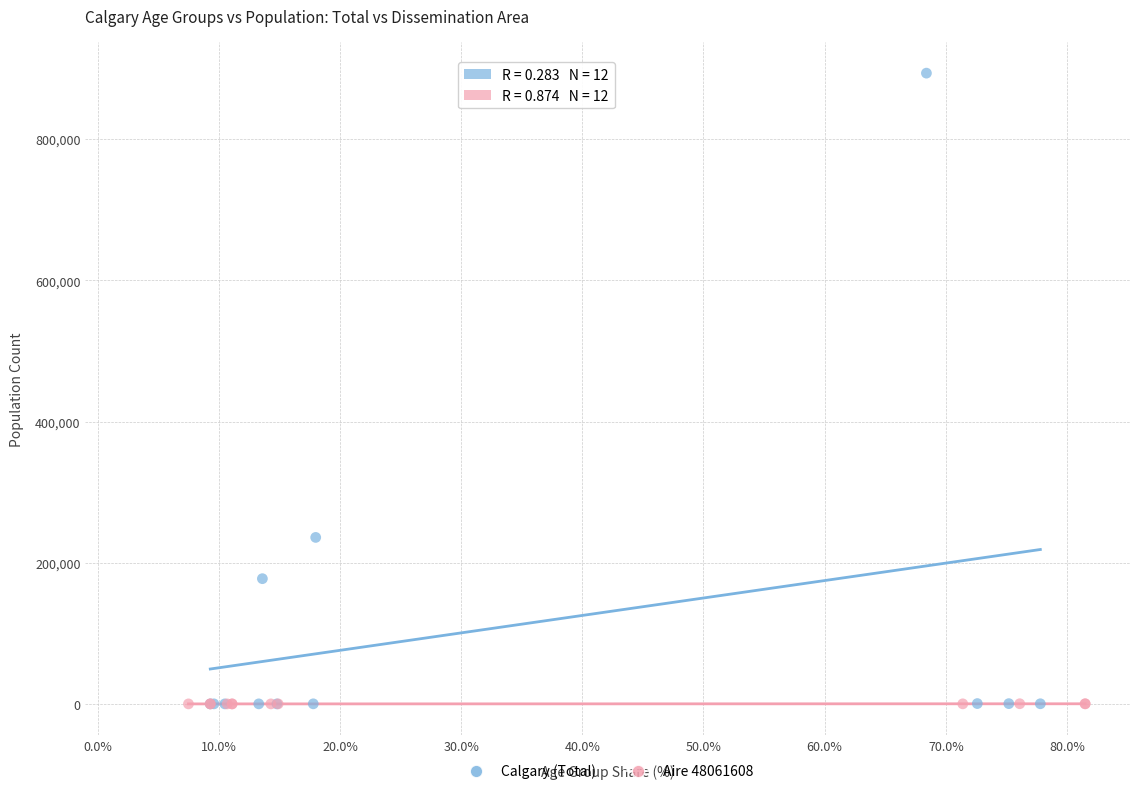

Which series reaches the maximum Y coordinate?

Calgary (Total)